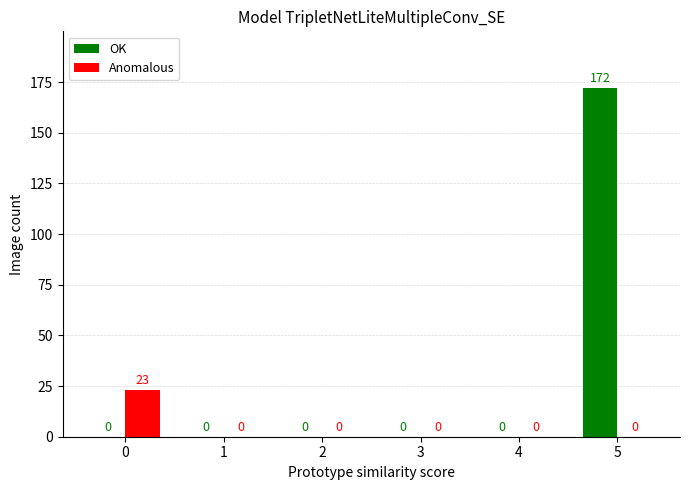

What are all the series names shown in the legend?

OK, Anomalous